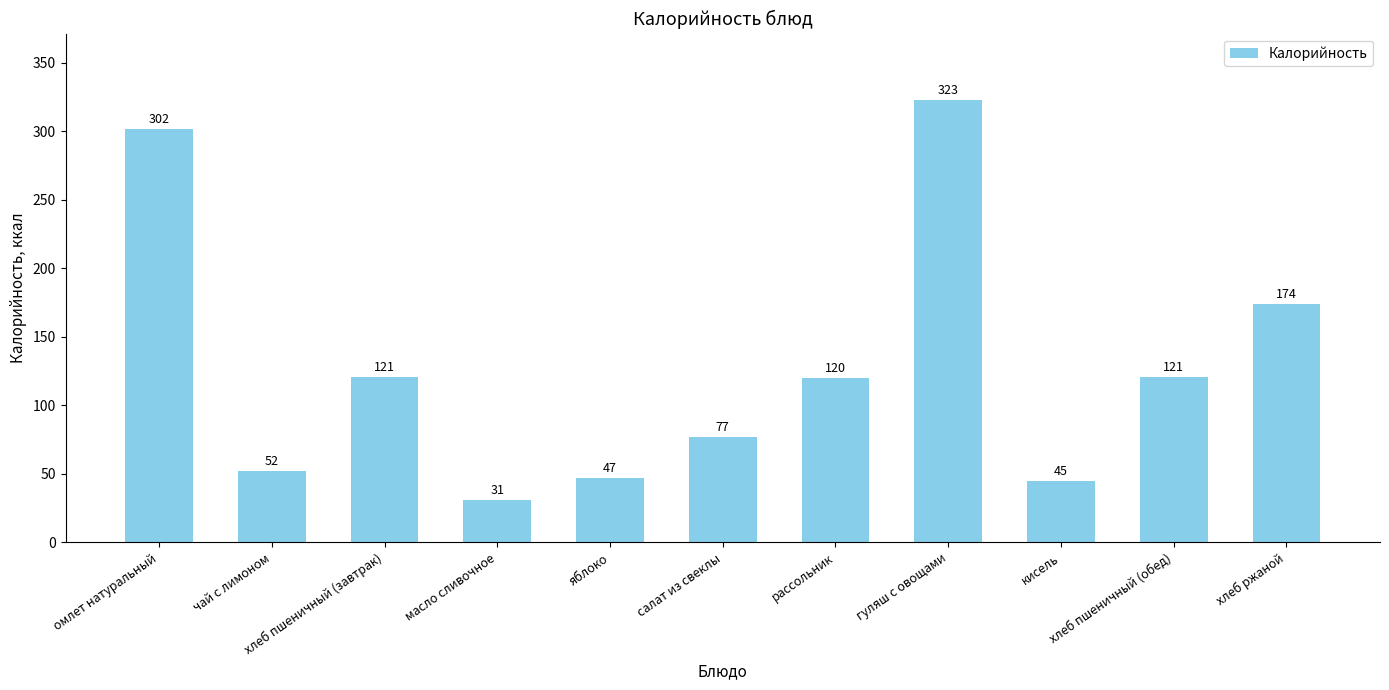

True or false: the data shows 47 at яблоко.

True